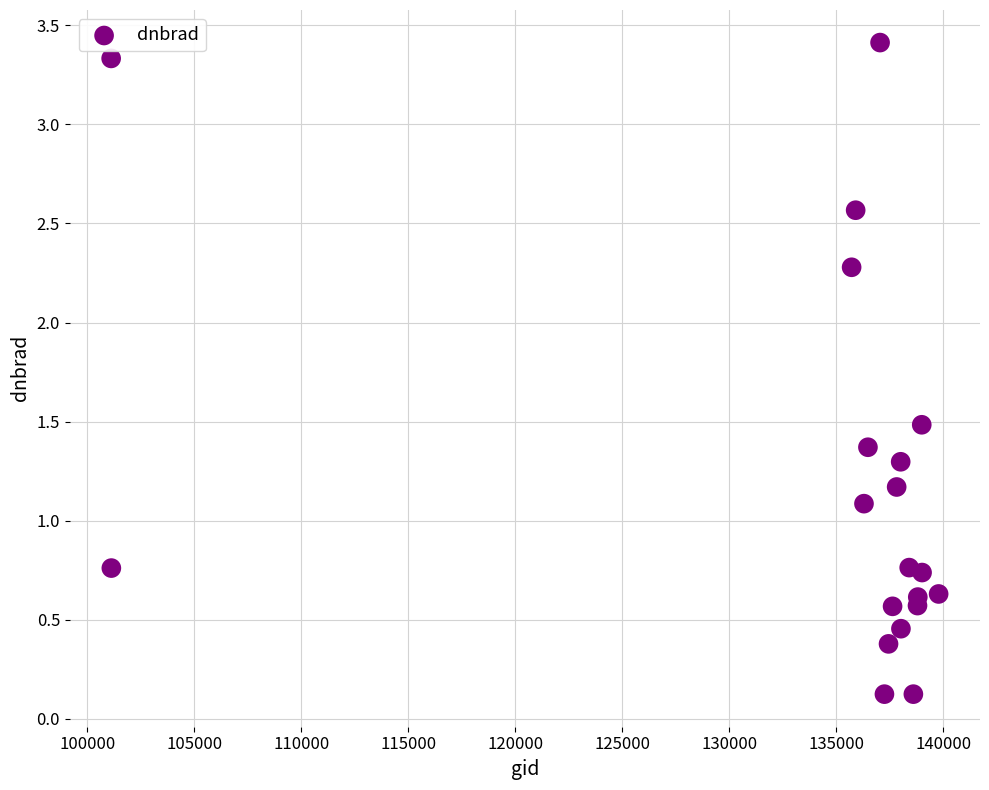

What Y value in the scatter plot is closest to 1?

1.1